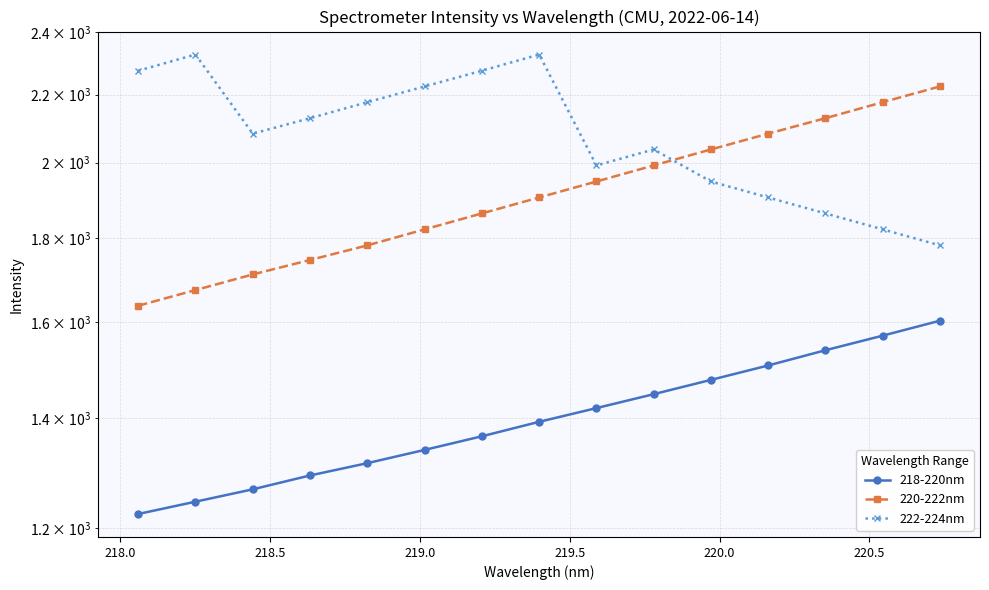

How many lines are shown in the chart?

3